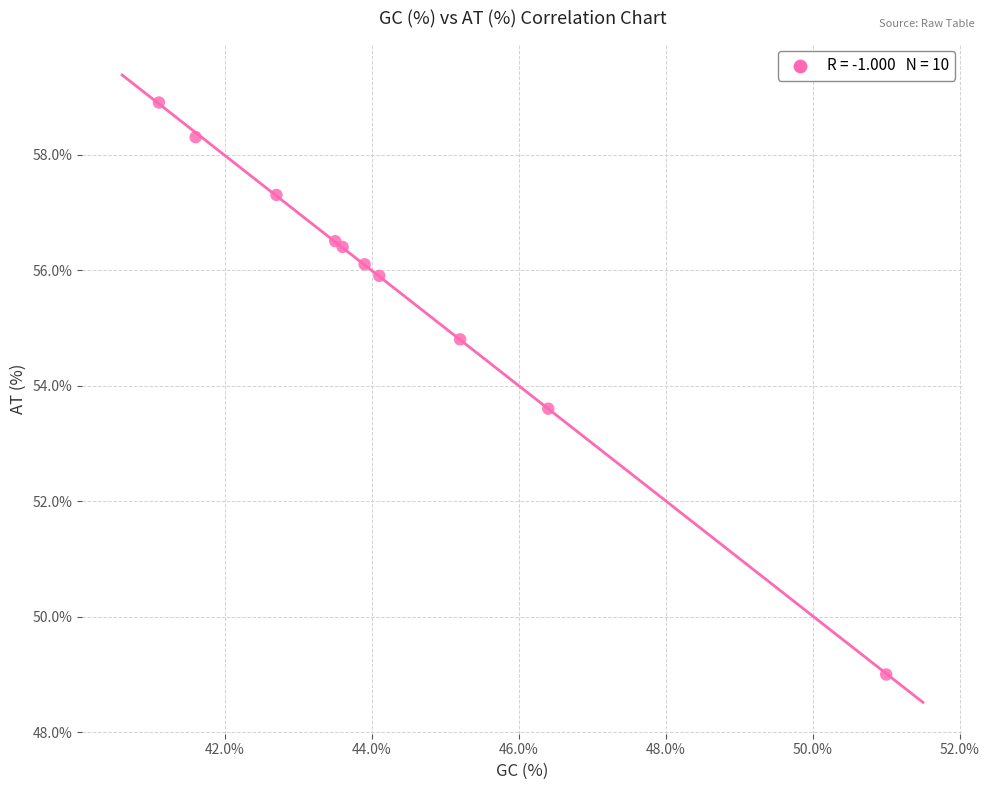

What Y value in the scatter plot is closest to 53?

53.6